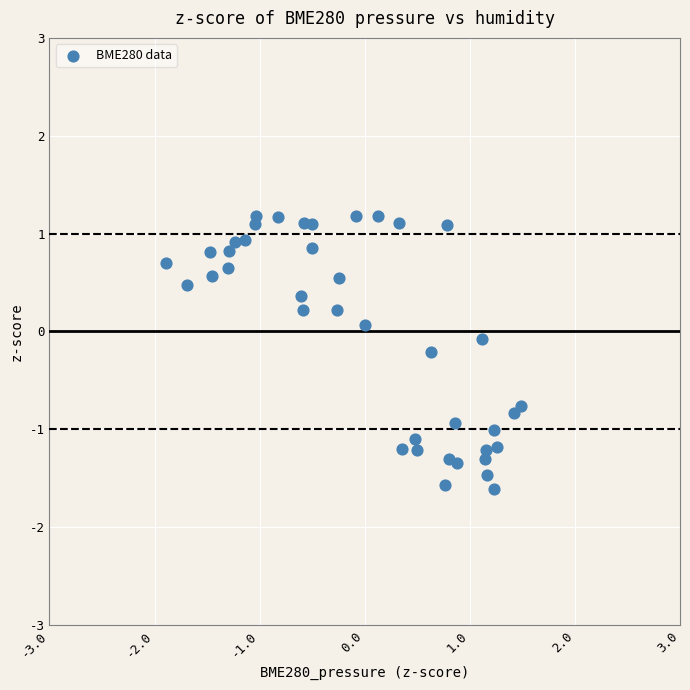

What is the range of Y values (max minus min)?

2.8